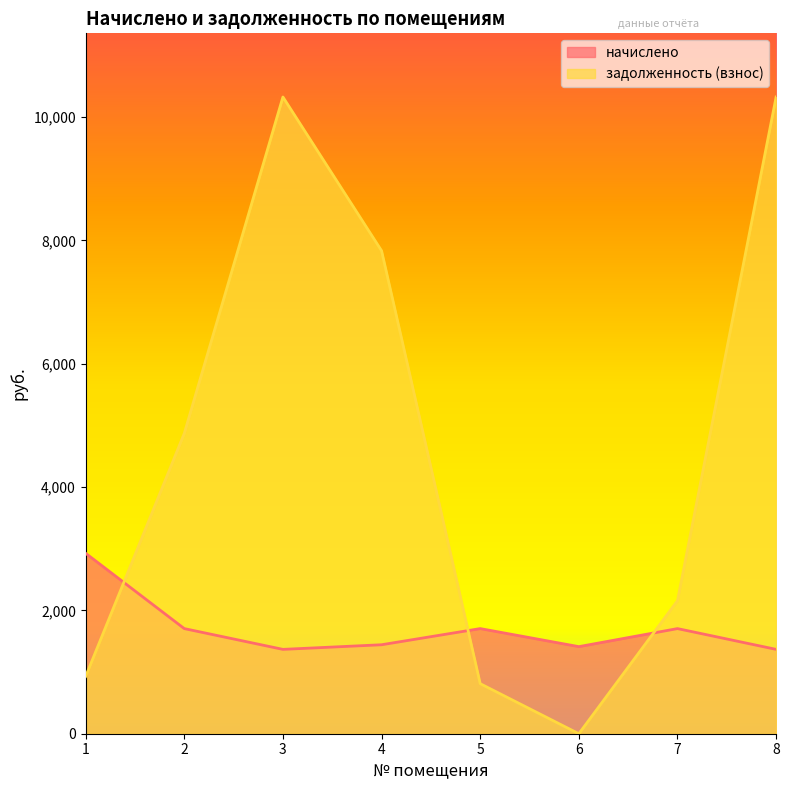

Between 7 and 3, which is larger?

7